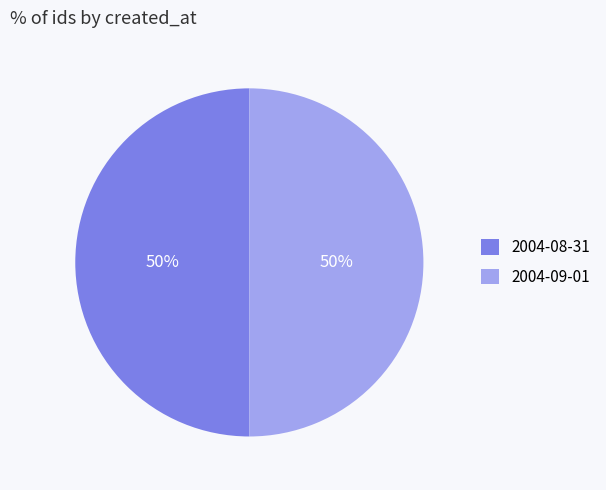

To the nearest percent, what portion does 2004-09-01 represent?

50%